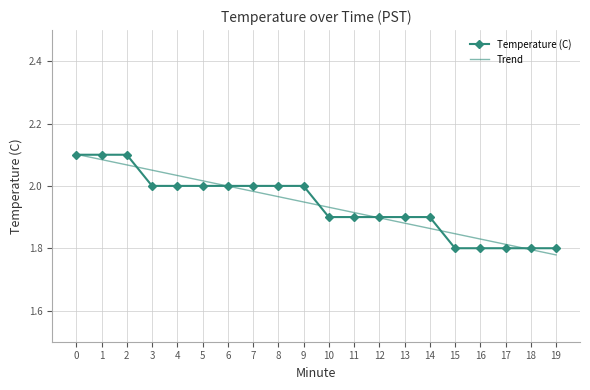

Is it true that Temperature (C) equals 1.1 at 7?

False